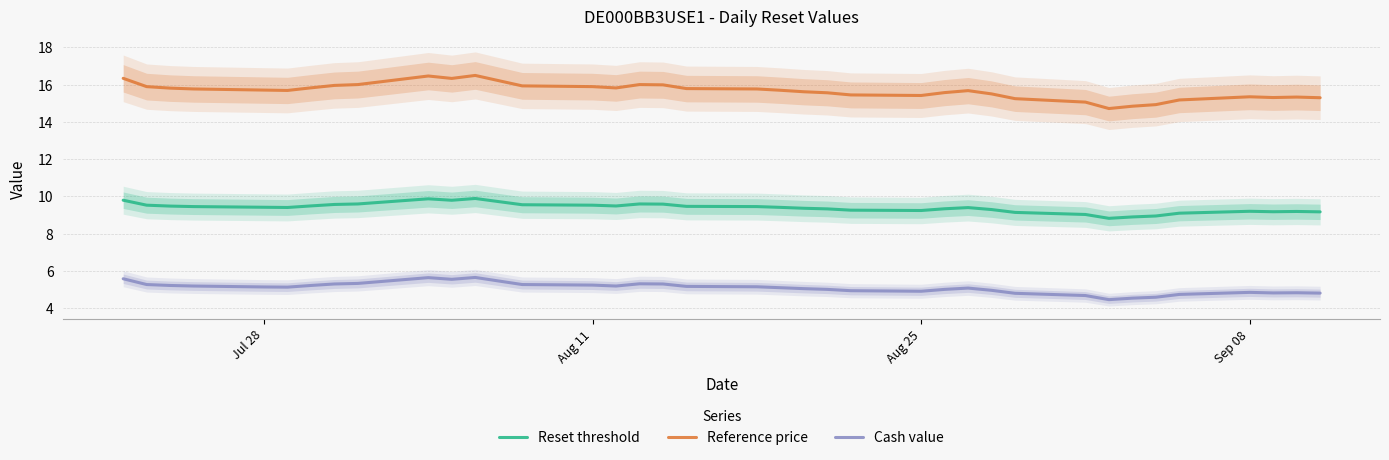

True or false: Reference price and Reset threshold cross at least once.

False